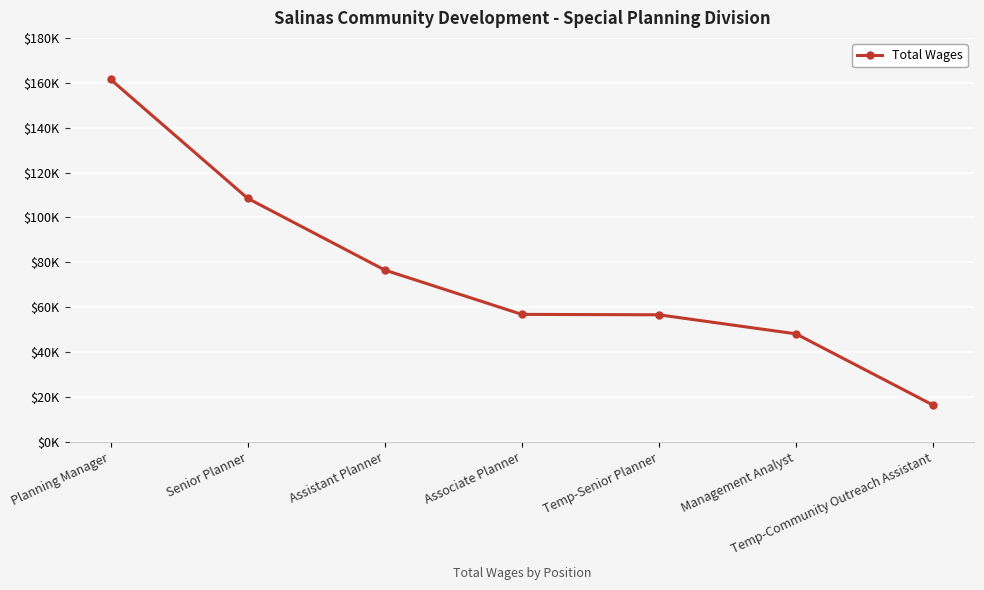

Reading right to left, list all the values displayed in this chart.

Temp-Community Outreach Assistant=16410	Management Analyst=48138	Temp-Senior Planner=56621	Associate Planner=56808	Assistant Planner=76563	Senior Planner=108504	Planning Manager=161473